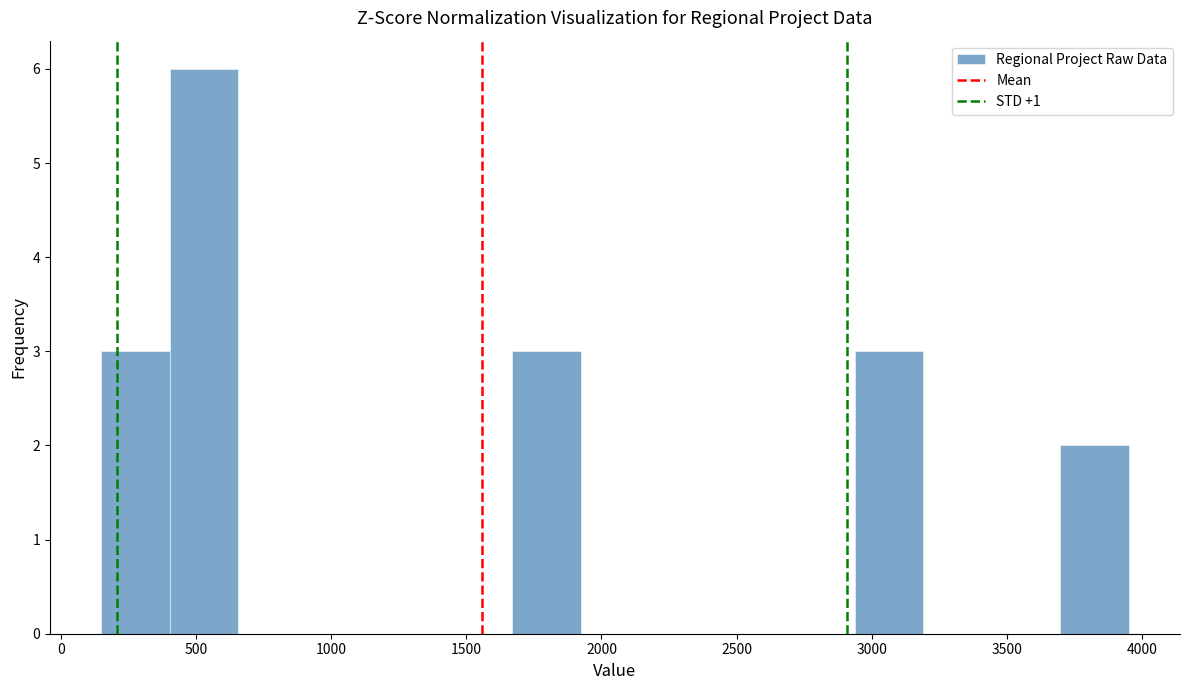

What is the height of the bar covering 150 to 400 on the x-axis? Neither the bar edges nor the heights are printed on the chart, so give them approximately, as read against the axes.

3